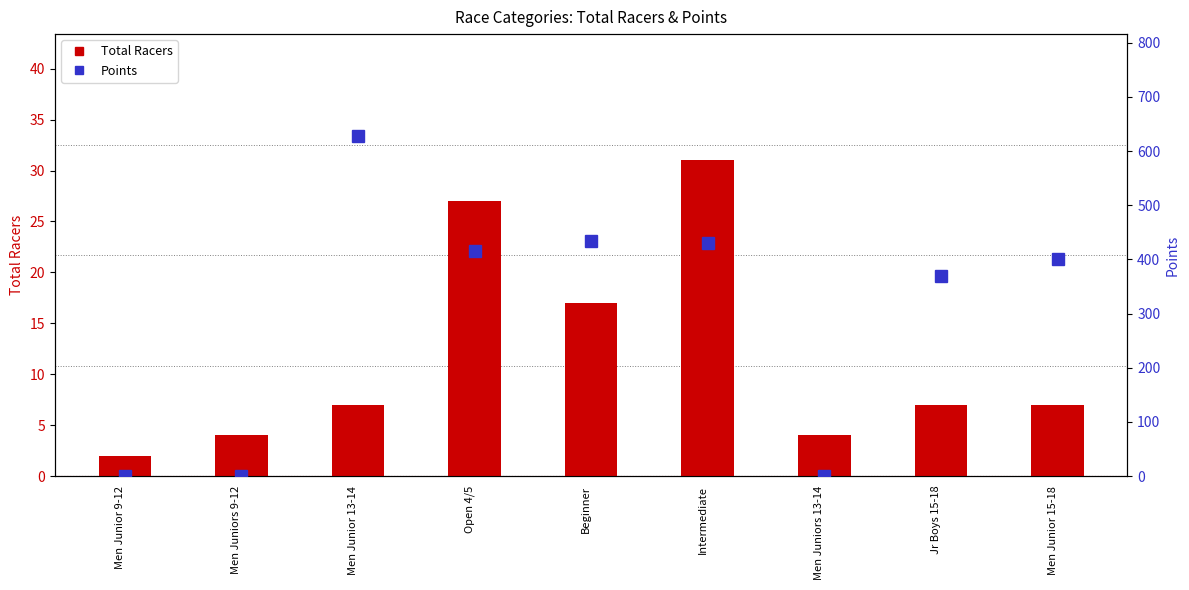

Which series has the largest total across all categories?

Points